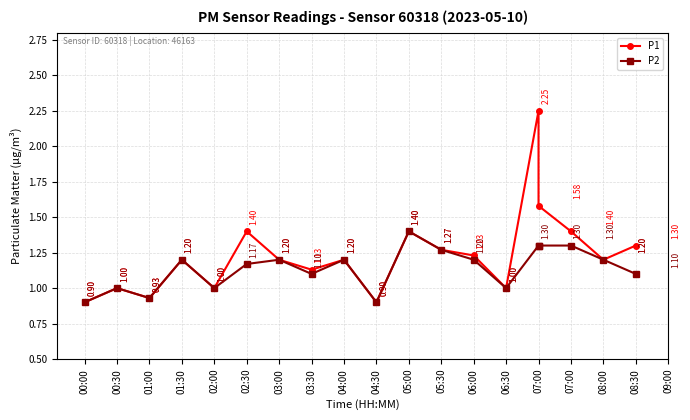

Which label corresponds to the largest value in the chart?

07:00